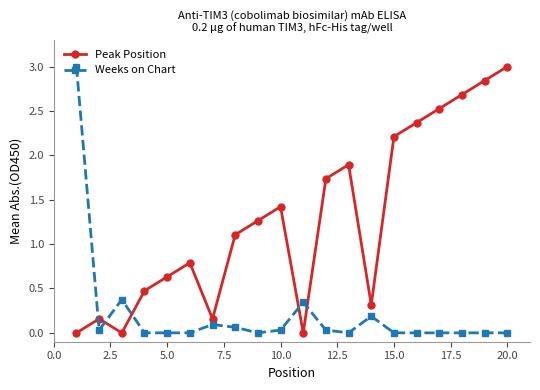

What are all the series names shown in the legend?

Peak Position, Weeks on Chart